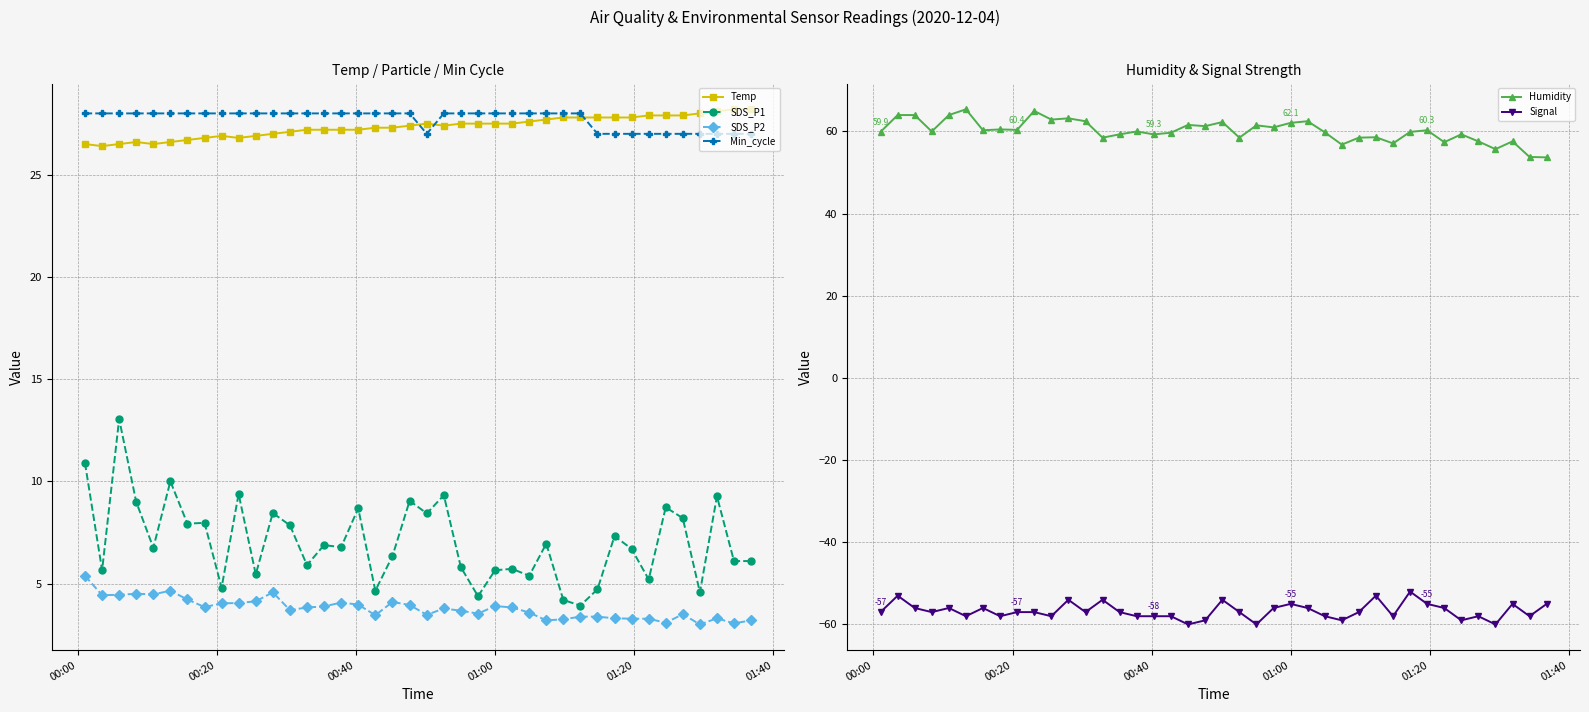

Reading left to right, transcribe all the data shown in this chart.

Temp: 26.5	26.4	26.5	26.6	26.5	26.6	26.7	26.8	26.9	26.8	26.9	27.0	27.1	27.2	27.2	27.2	27.2	27.3	27.3	27.4	27.5	27.4	27.5	27.5	27.5	27.5	27.6	27.7	27.8	27.8	27.8	27.8	27.8	27.9	27.9	27.9	28.0	28.1	28.2	28.2
SDS_P1: 10.9	5.7	13.1	9.0	6.8	10.0	7.9	8.0	4.8	9.4	5.5	8.4	7.8	5.9	6.9	6.8	8.7	4.7	6.3	9.1	8.4	9.3	5.8	4.4	5.7	5.7	5.4	7.0	4.2	3.9	4.7	7.3	6.7	5.2	8.7	8.2	4.6	9.3	6.1	6.1
SDS_P2: 5.4	4.4	4.5	4.5	4.5	4.7	4.2	3.9	4.0	4.0	4.1	4.6	3.7	3.8	3.9	4.1	4.0	3.5	4.1	4.0	3.5	3.8	3.7	3.5	3.9	3.8	3.6	3.2	3.2	3.4	3.4	3.3	3.3	3.3	3.1	3.5	3.0	3.3	3.0	3.2
Min_cycle: 28.0	28.0	28.0	28.0	28.0	28.0	28.0	28.0	28.0	28.0	28.0	28.0	28.0	28.0	28.0	28.0	28.0	28.0	28.0	28.0	27.0	28.0	28.0	28.0	28.0	28.0	28.0	28.0	28.0	28.0	27.0	27.0	27.0	27.0	27.0	27.0	27.0	27.0	27.0	27.0
Humidity: 59.9	64.0	64.0	60.0	64.0	65.4	60.3	60.5	60.4	65.0	62.9	63.2	62.5	58.5	59.3	60.0	59.3	59.7	61.6	61.3	62.3	58.5	61.5	61.0	62.1	62.5	59.8	56.8	58.5	58.6	57.1	59.9	60.3	57.4	59.3	57.6	55.7	57.6	53.8	53.7
Signal: -57.0	-53.0	-56.0	-57.0	-56.0	-58.0	-56.0	-58.0	-57.0	-57.0	-58.0	-54.0	-57.0	-54.0	-57.0	-58.0	-58.0	-58.0	-60.0	-59.0	-54.0	-57.0	-60.0	-56.0	-55.0	-56.0	-58.0	-59.0	-57.0	-53.0	-58.0	-52.0	-55.0	-56.0	-59.0	-58.0	-60.0	-55.0	-58.0	-55.0